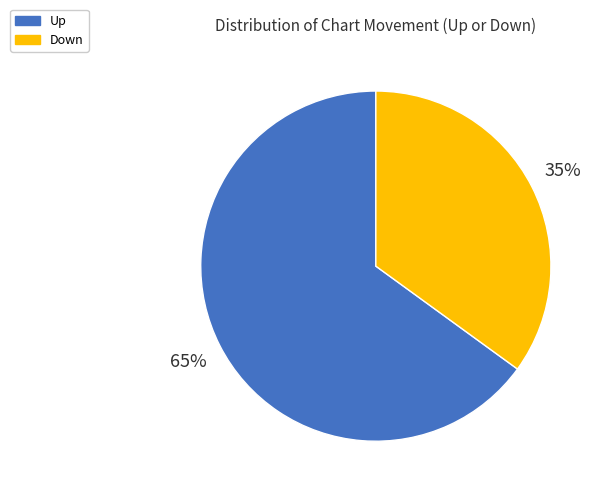

Is there a majority slice in this chart?

Yes